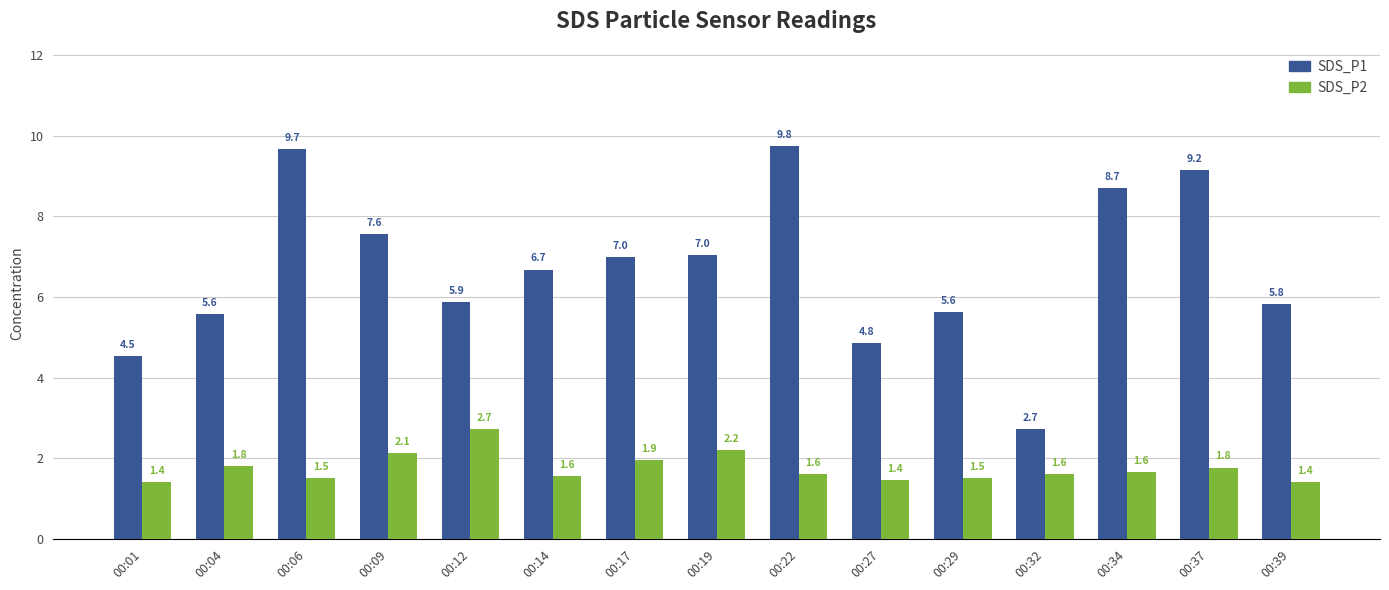

At which category is the sum across all series the highest?

00:22